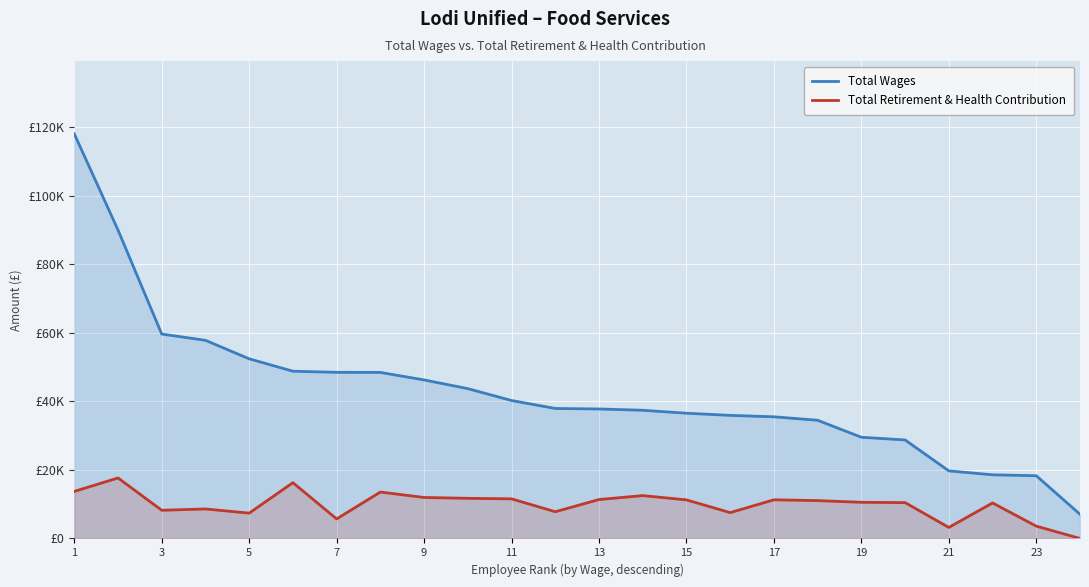

True or false: Total Wages and Total Retirement & Health Contribution intersect in this chart.

False